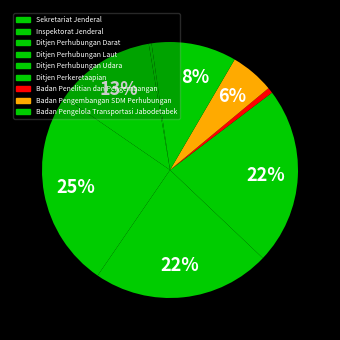

Count the number of slices in the pie.

9